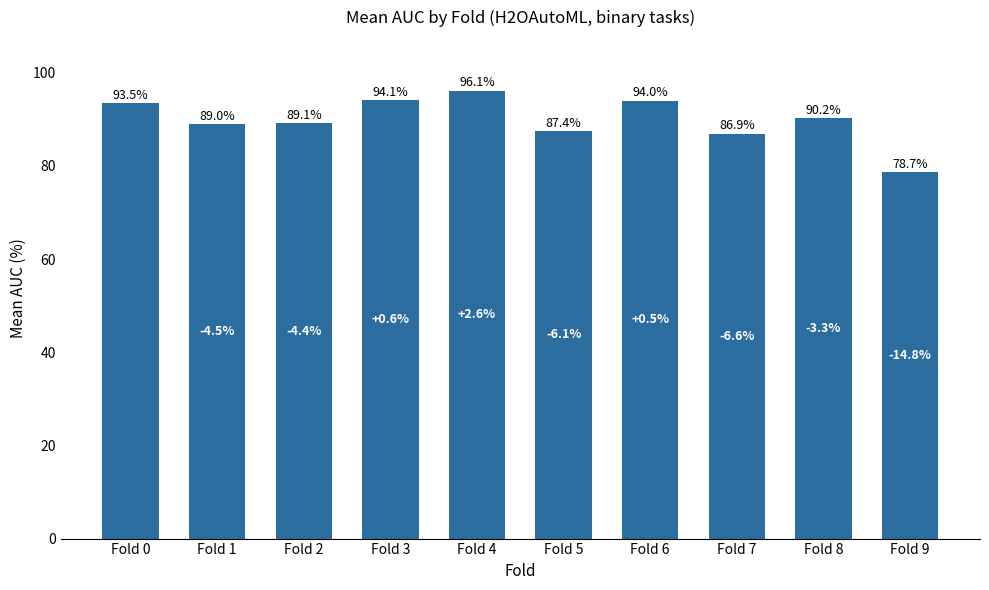

Reading right to left, transcribe all the data shown in this chart.

78.7	90.2	86.9	94.0	87.4	96.1	94.1	89.1	89.0	93.5